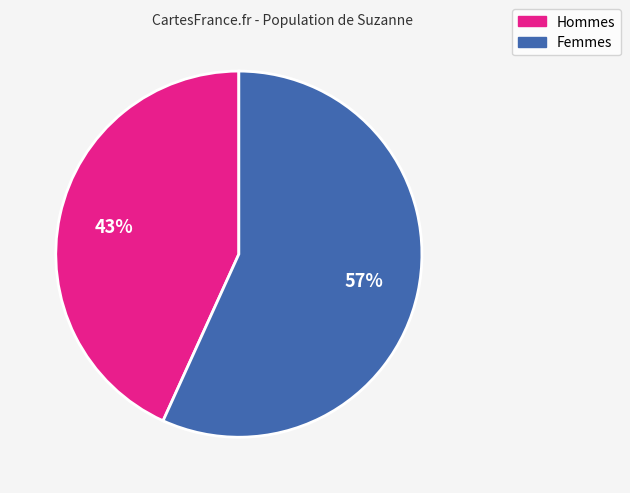

Which category has the biggest portion of the pie?

Femmes